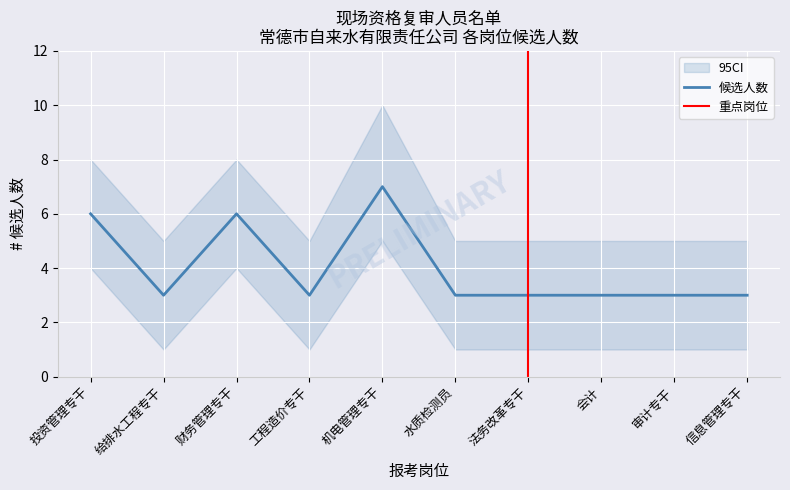

The chart shows a value of 3 at 给排水工程专干. True or false?

True